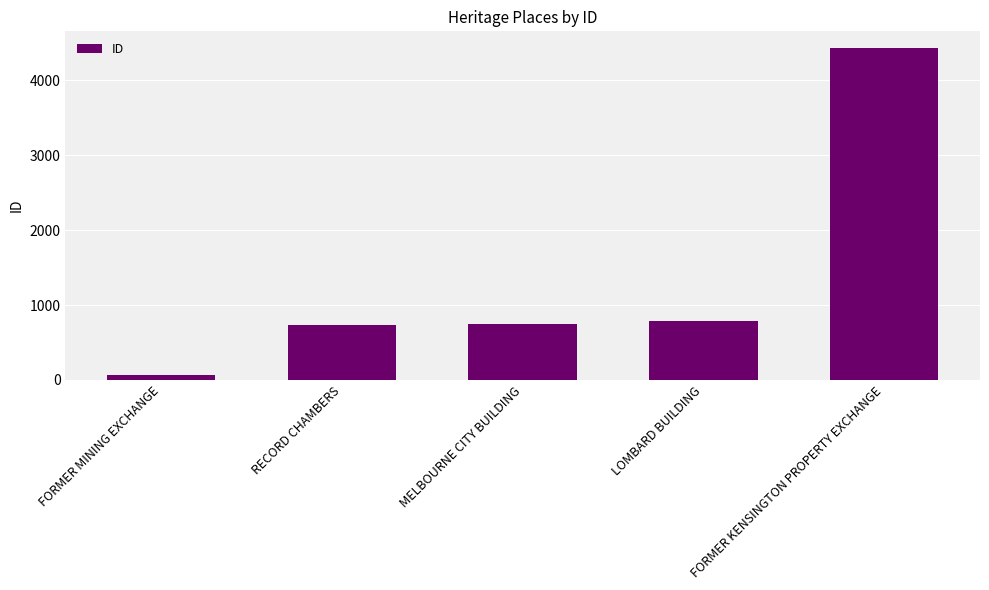

What is the label of the 4th bar from the left?

LOMBARD BUILDING